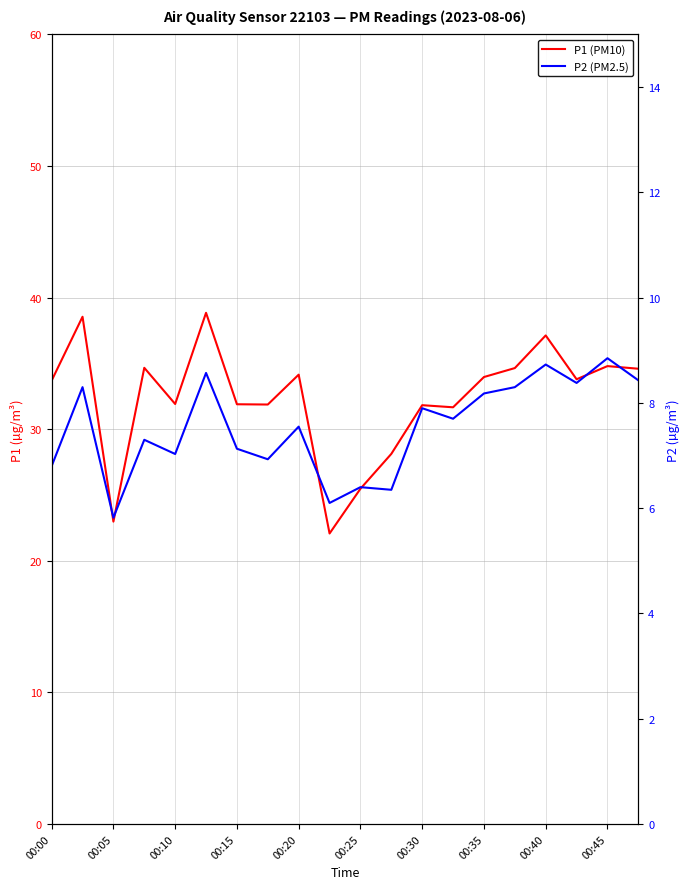

True or false: P2 (PM2.5) and P1 (PM10) intersect in this chart.

False